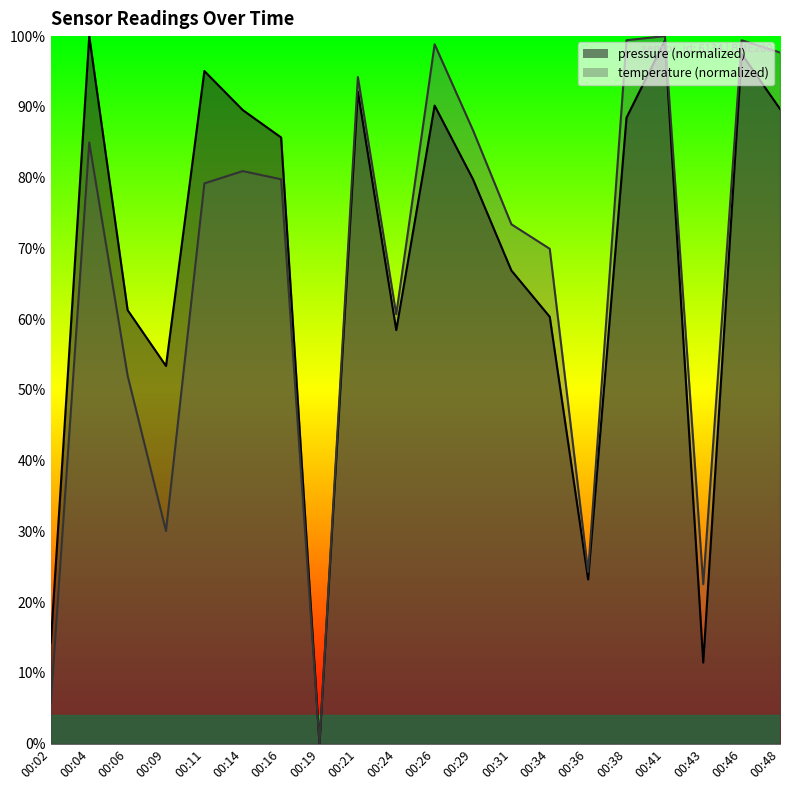

What is the average value of the temperature series?

67.0